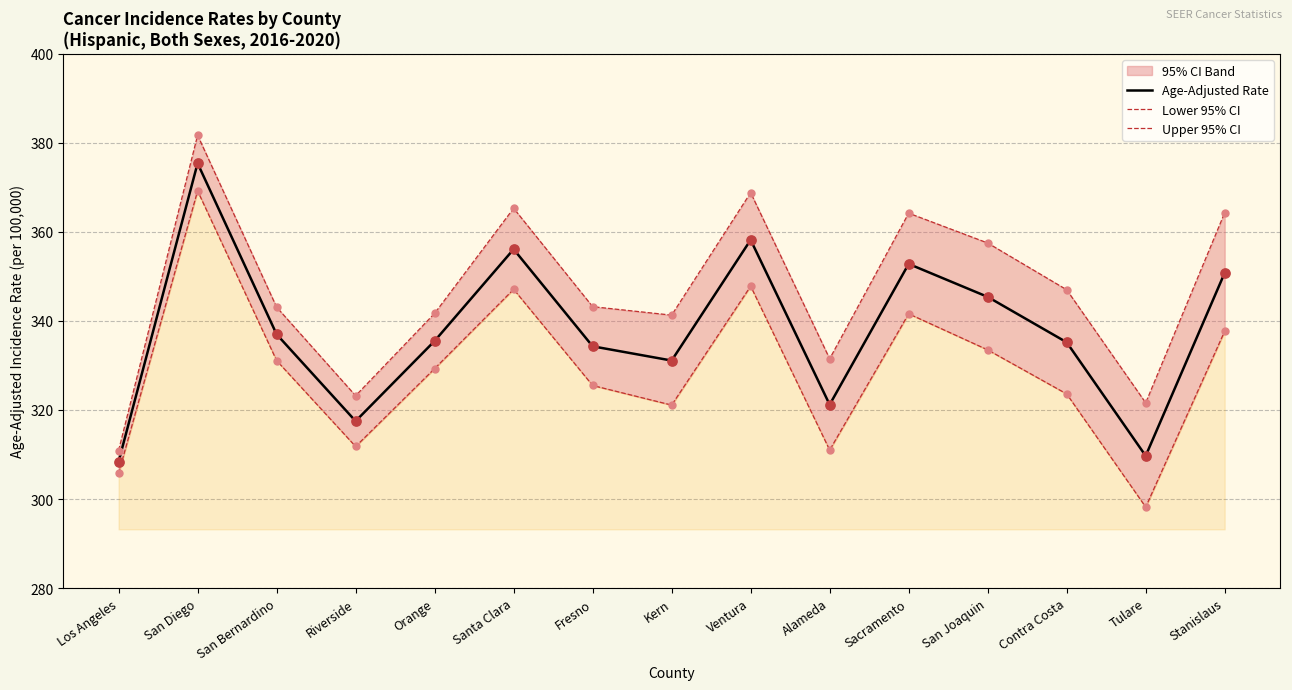

Is it true that Age-Adjusted Rate equals 352.8 at Sacramento?

True